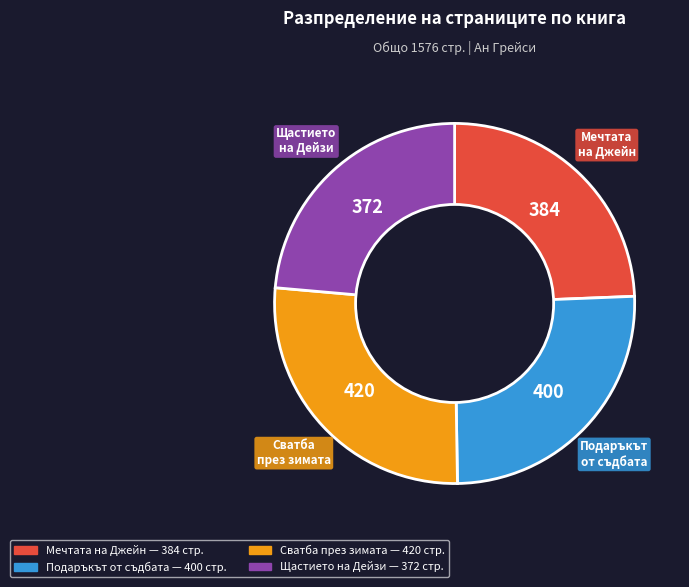

Does any single category account for the majority?

No